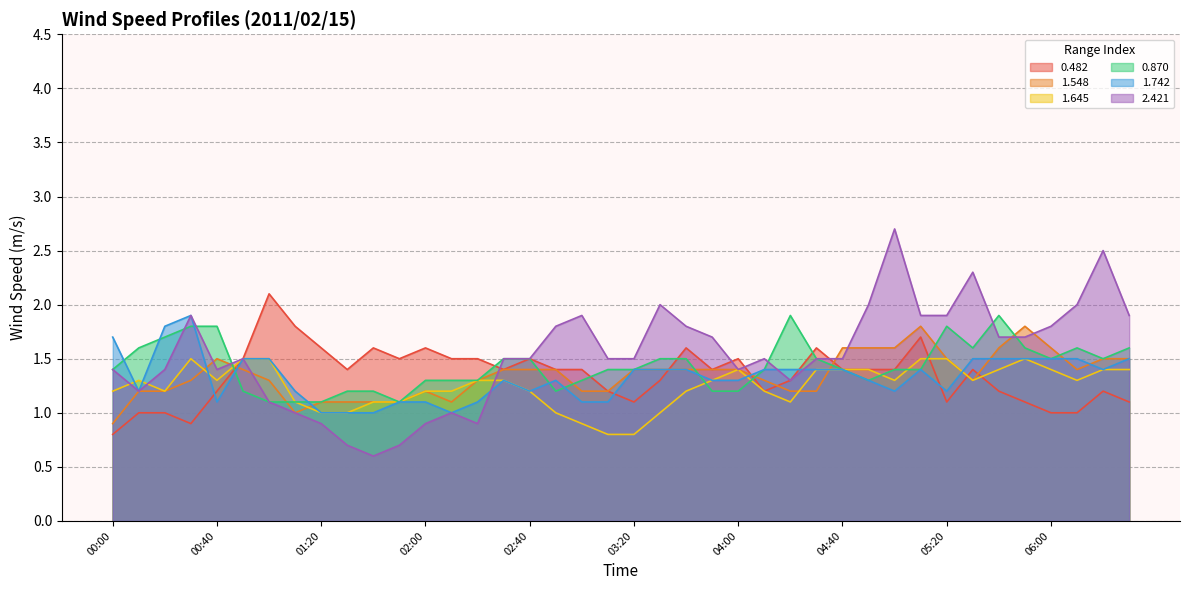

List the labels in order of 1.742 value, largest first.

00:30, 00:20, 00:00, 00:50, 01:00, 05:30, 05:40, 05:50, 06:00, 06:10, 06:30, 03:20, 03:30, 03:40, 04:10, 04:20, 04:30, 04:40, 05:10, 06:20, 02:30, 02:50, 03:50, 04:00, 04:50, 00:10, 01:10, 02:40, 05:00, 05:20, 00:40, 01:50, 02:00, 02:20, 03:00, 03:10, 01:20, 01:30, 01:40, 02:10